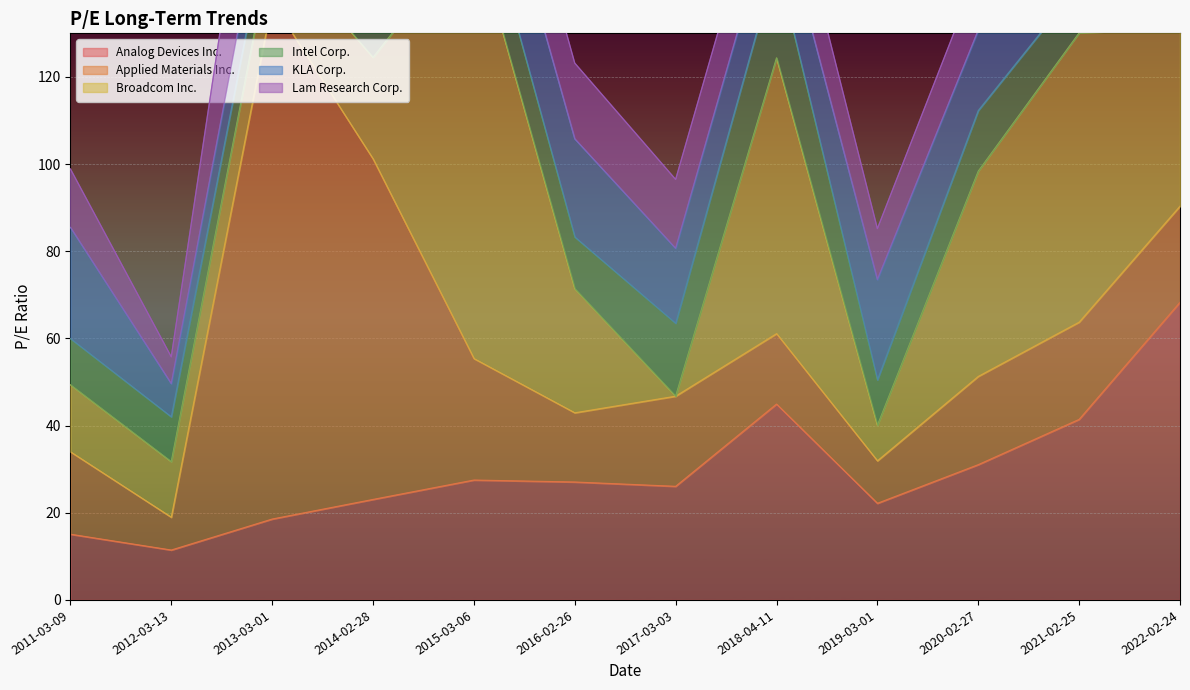

Where is the first local maximum for Analog Devices Inc.?

2015-03-06